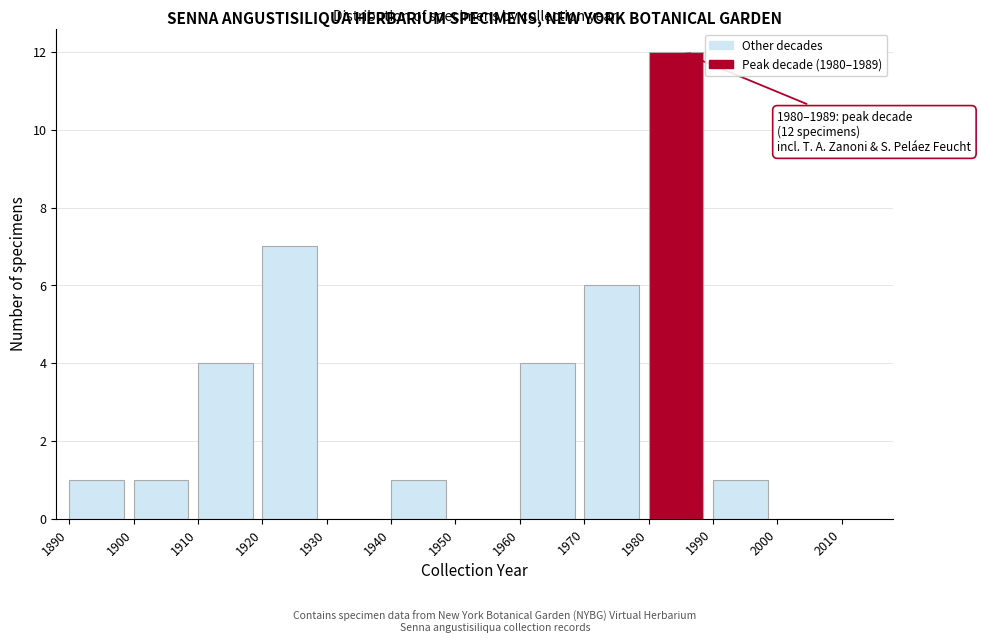

Over which range of the x-axis is the bar tallest?

1980 to 1990